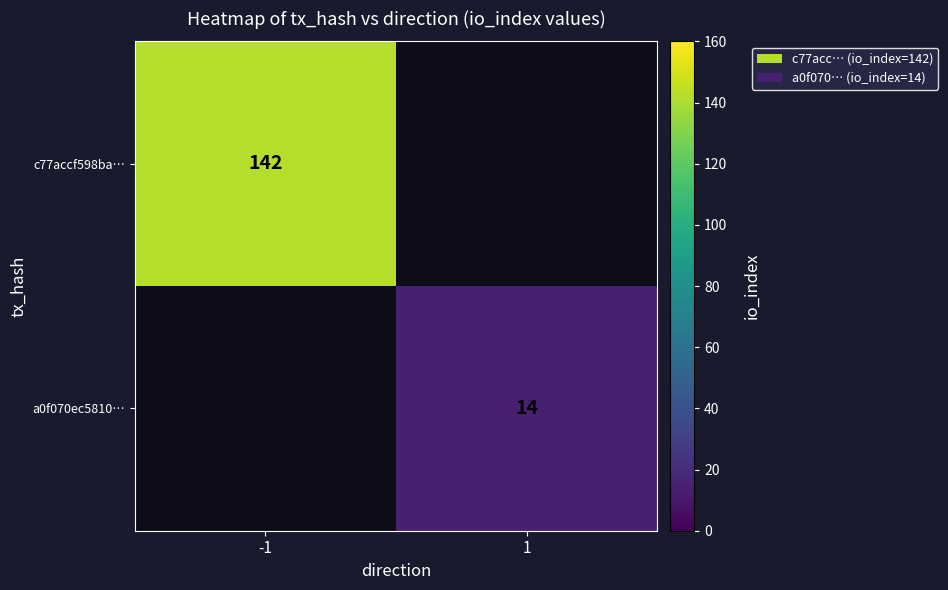

Is the value of c77accf598ba… at -1 greater than the value of a0f070ec5810… at 1?

Yes